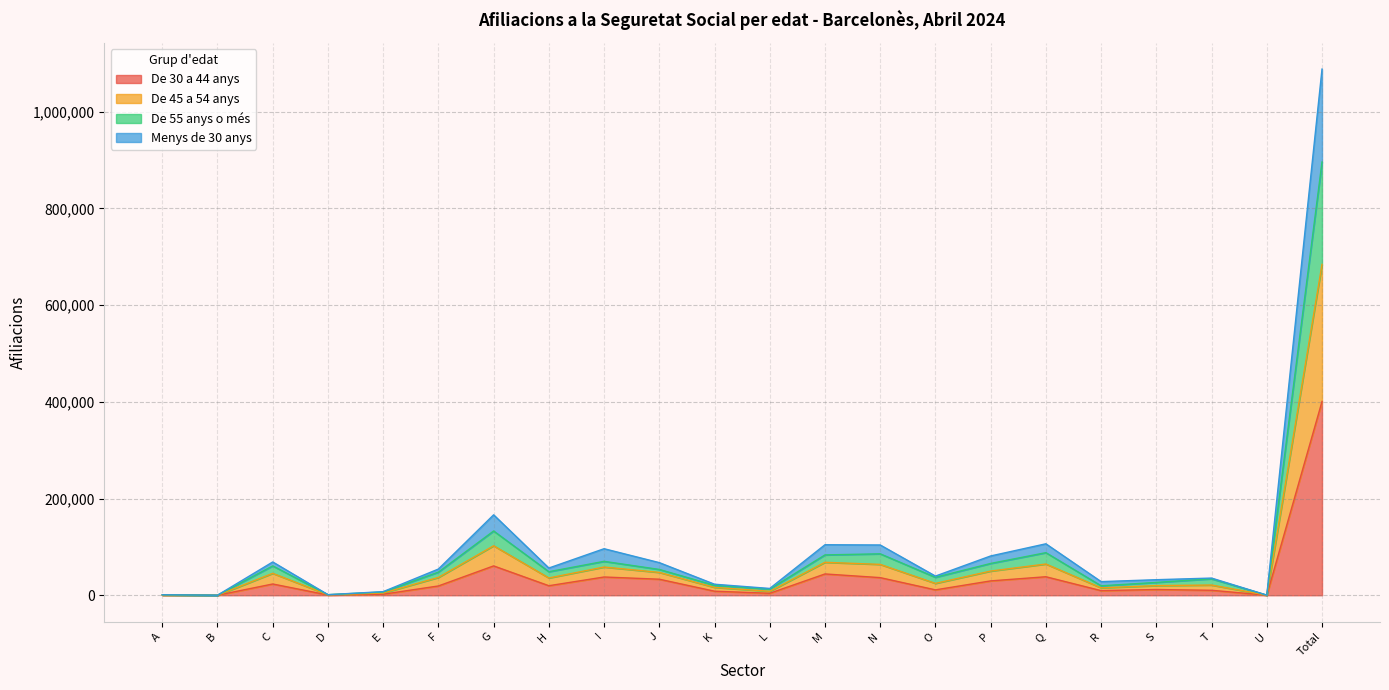

The De 55 anys o més series shows 5797 at R. True or false?

False